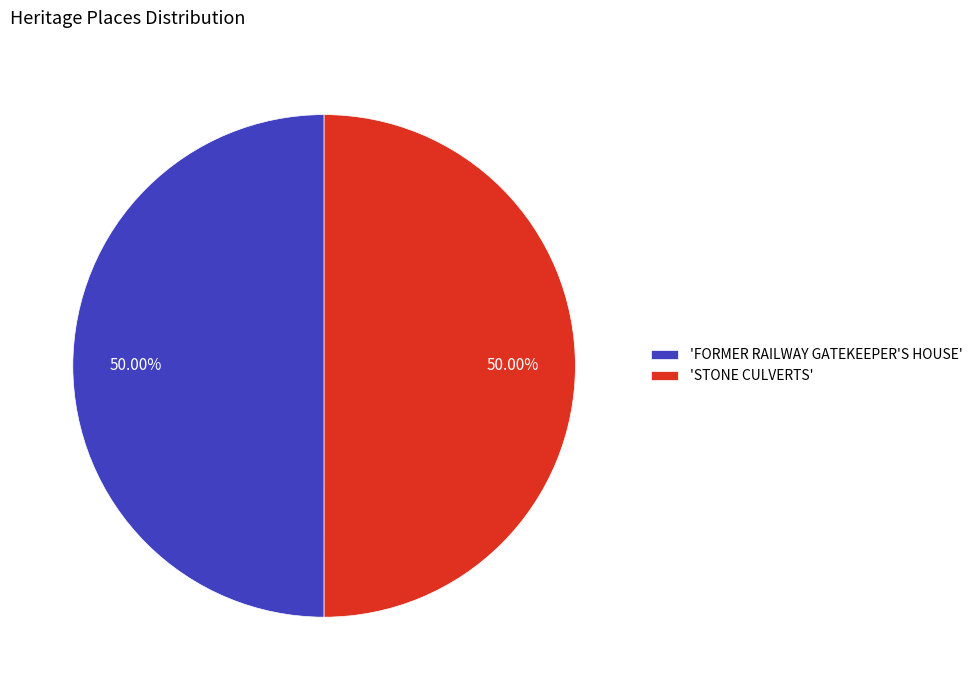

What is the ratio of the value at 'STONE CULVERTS' to the value at 'FORMER RAILWAY GATEKEEPER'S HOUSE'?

1.0